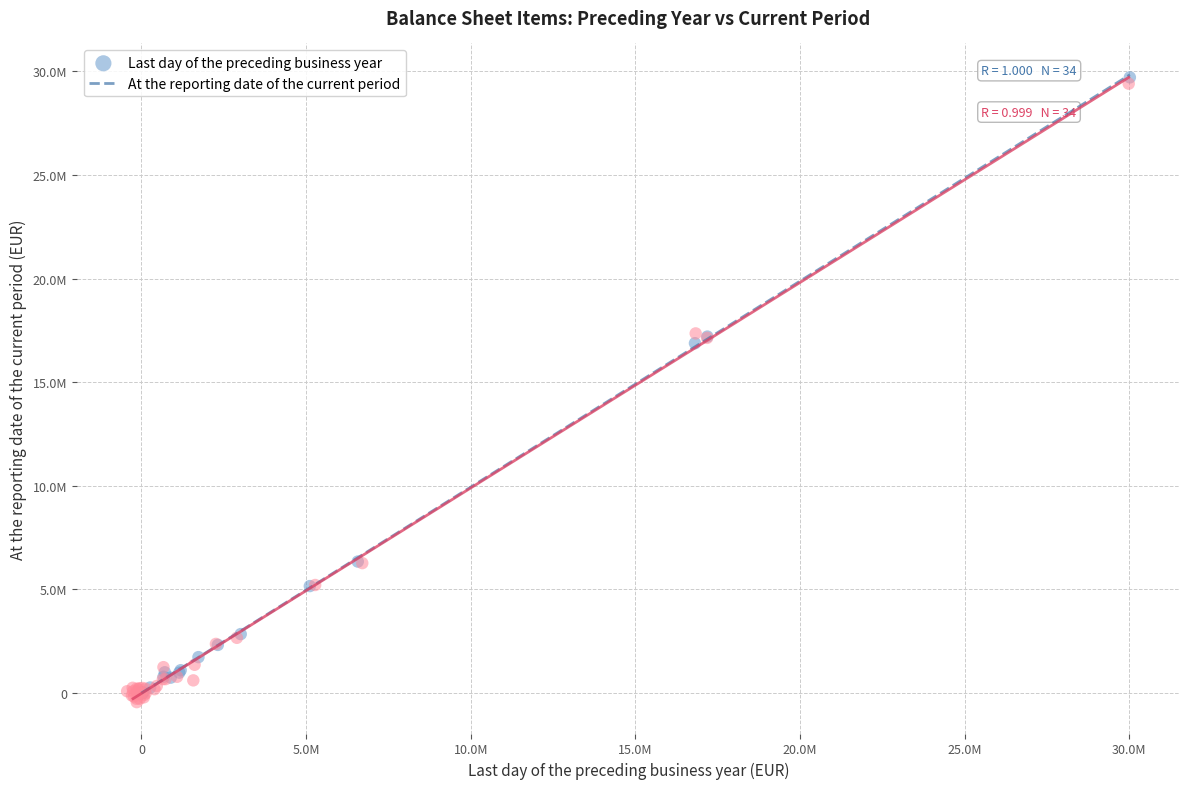

Which series contains the highest Y value?

Last day of the preceding business year